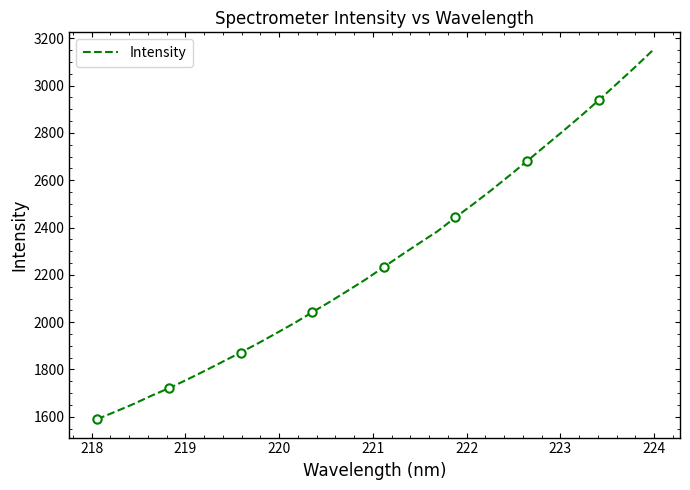

What is the maximum value for Intensity?

3147.4